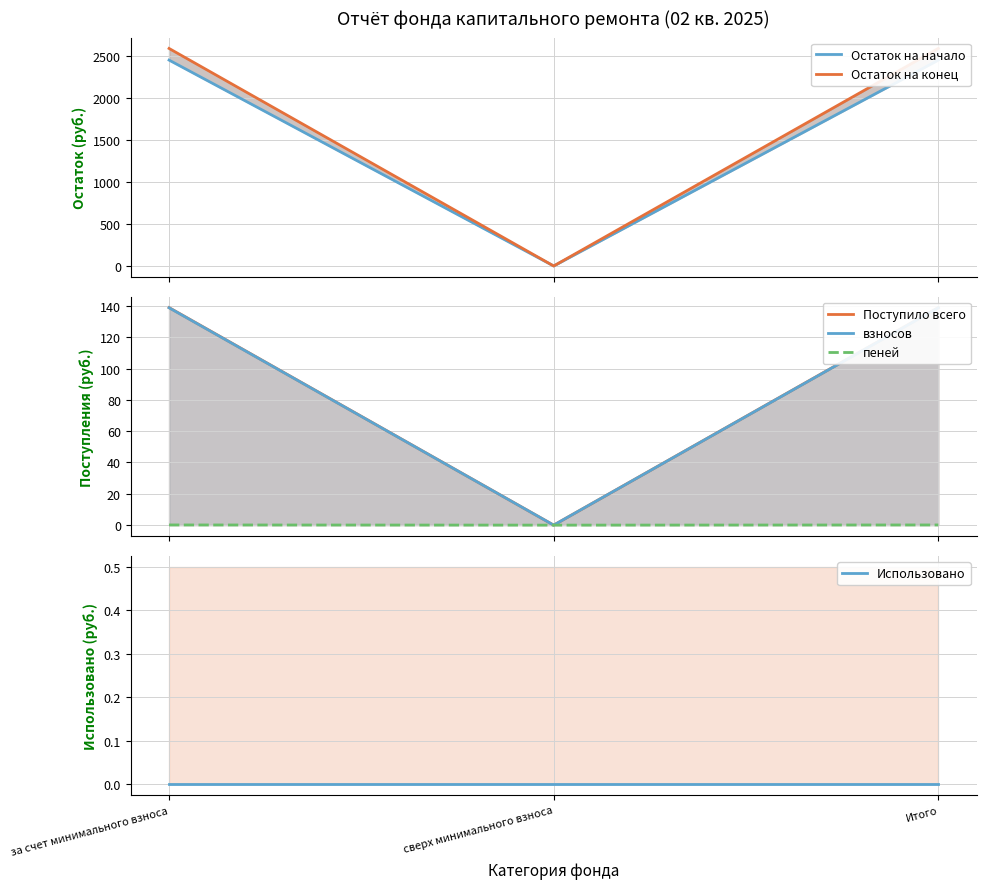

What is the label of the 1st point from the left?

за счет минимального взноса